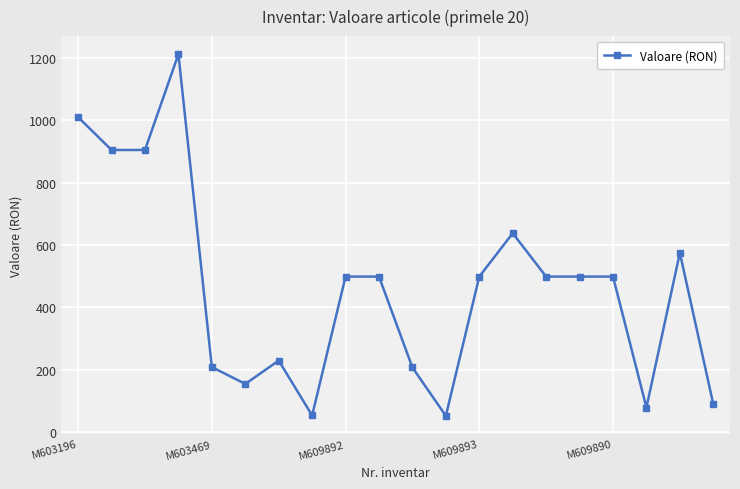

True or false: the data has more than 2 interior local peaks.

True